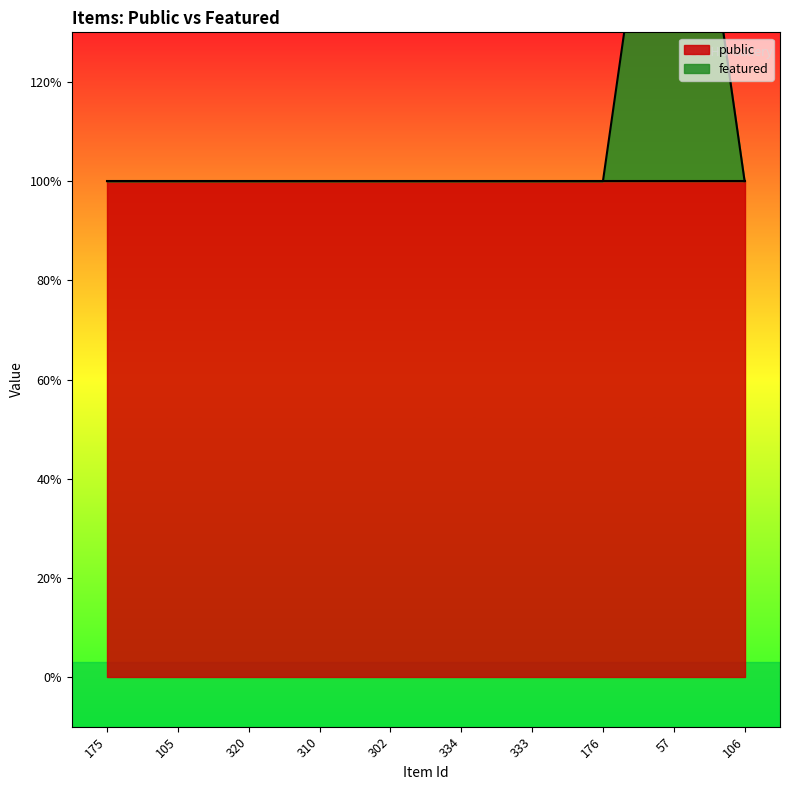

What is the ratio of the value at 320 to the value at 175?

1.0